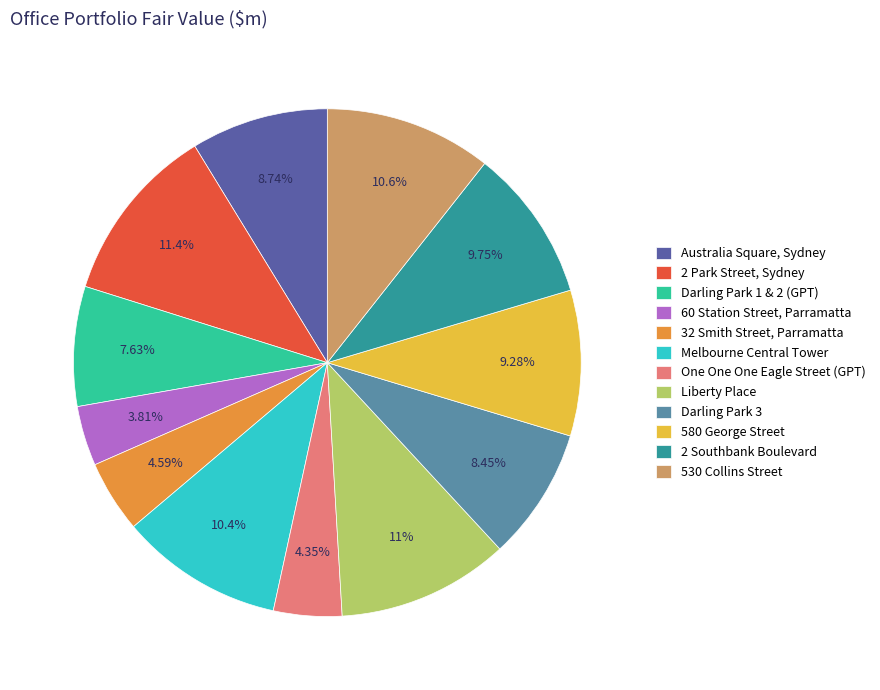

To the nearest percent, what is the average slice percentage?

8%